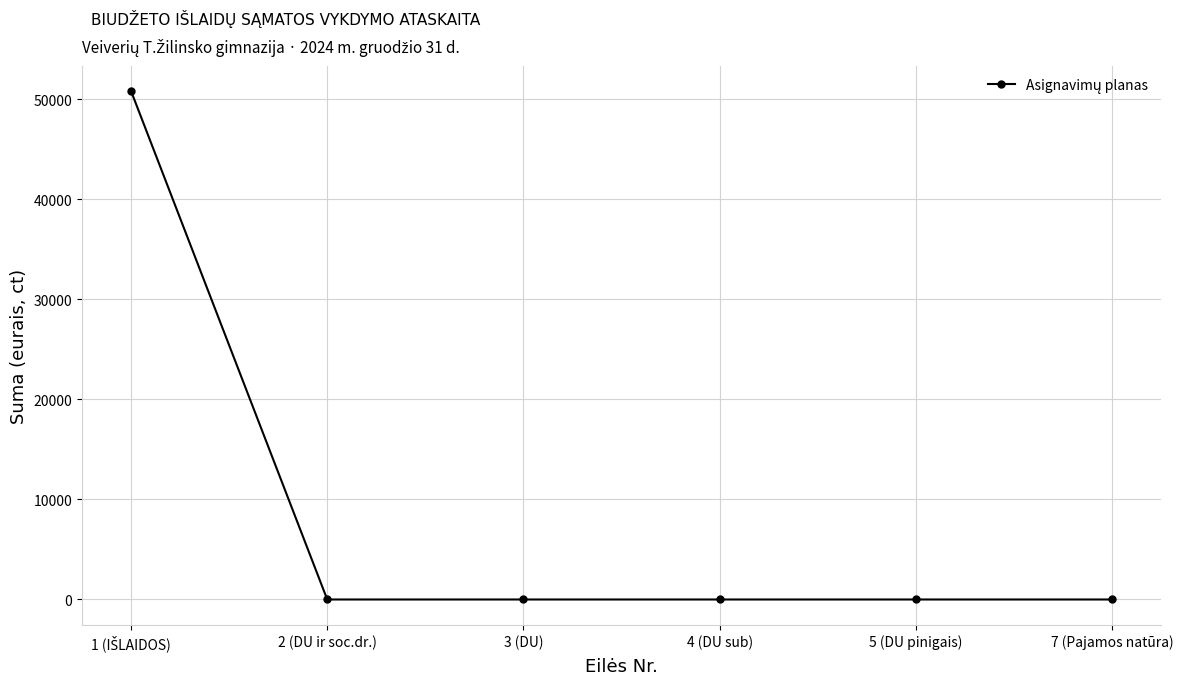

How many categories are shown in the chart?

6